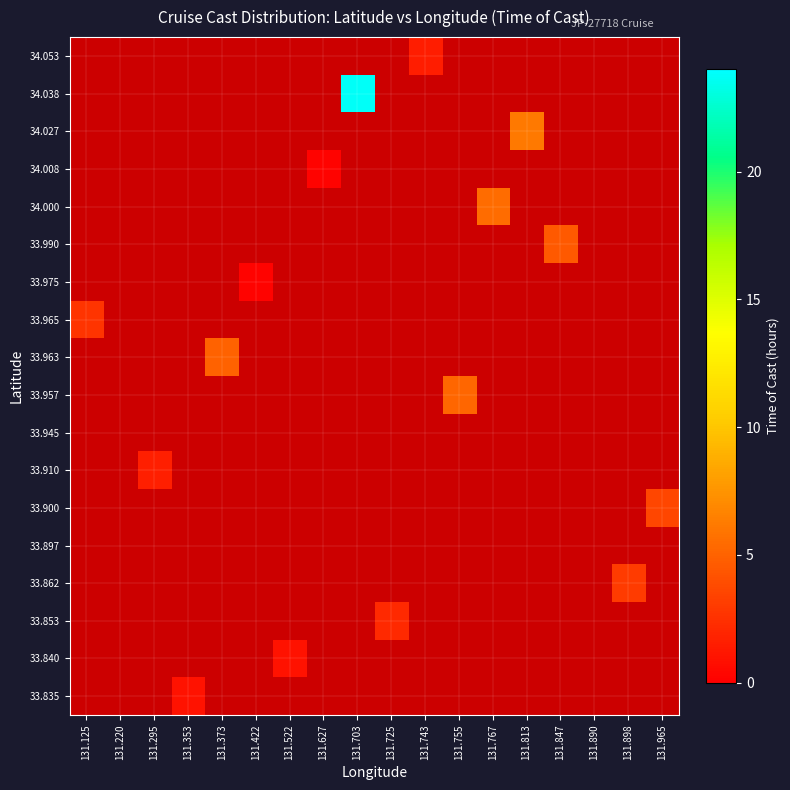

Rank the series by their average value, from lowest to highest.

33.835, 33.840, 33.853, 33.862, 33.897, 33.900, 33.910, 33.945, 33.957, 33.963, 33.965, 33.975, 33.990, 34.000, 34.008, 34.027, 34.038, 34.053